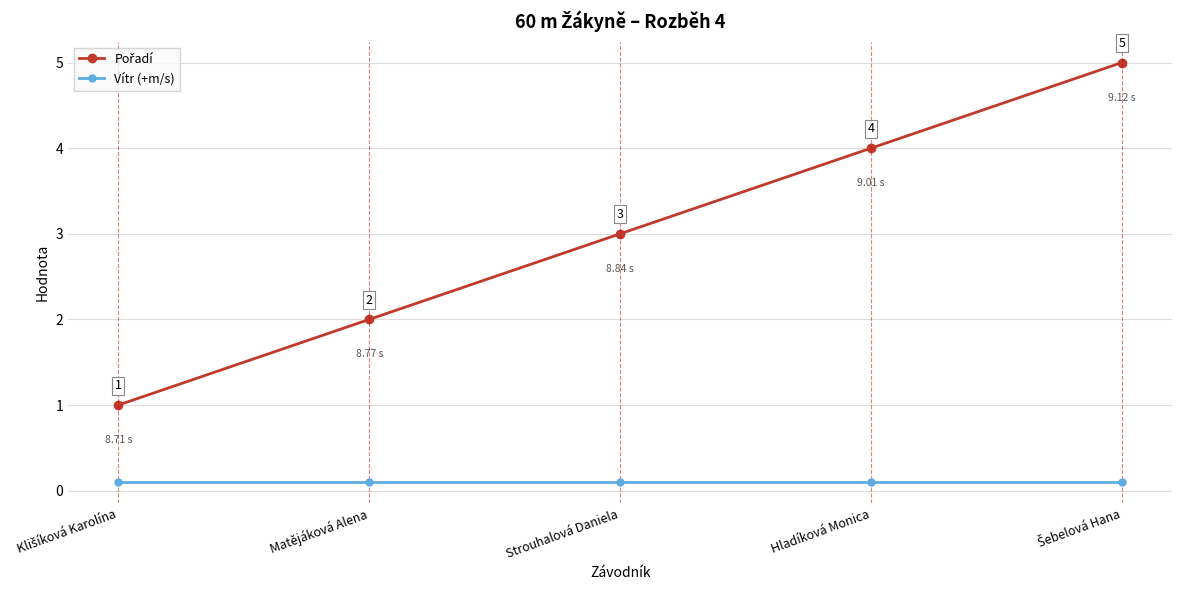

True or false: Vítr (+m/s) has more than 0 interior local peaks.

False